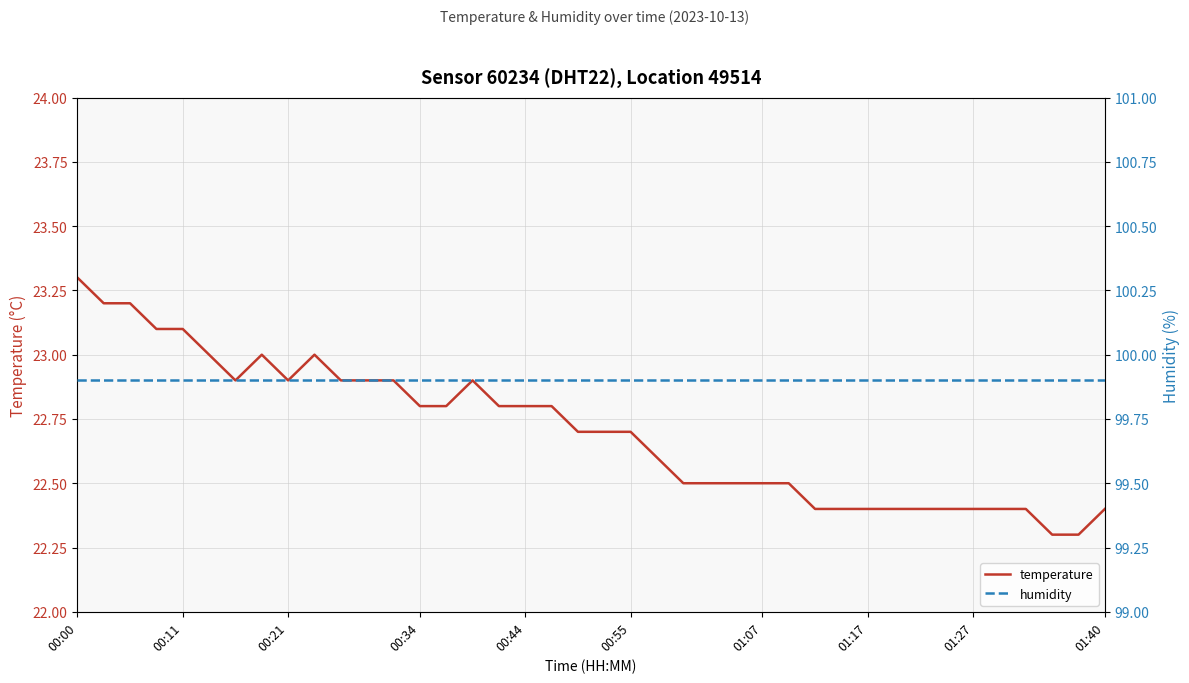

Is it true that temperature equals 23.1 at 00:11?

True